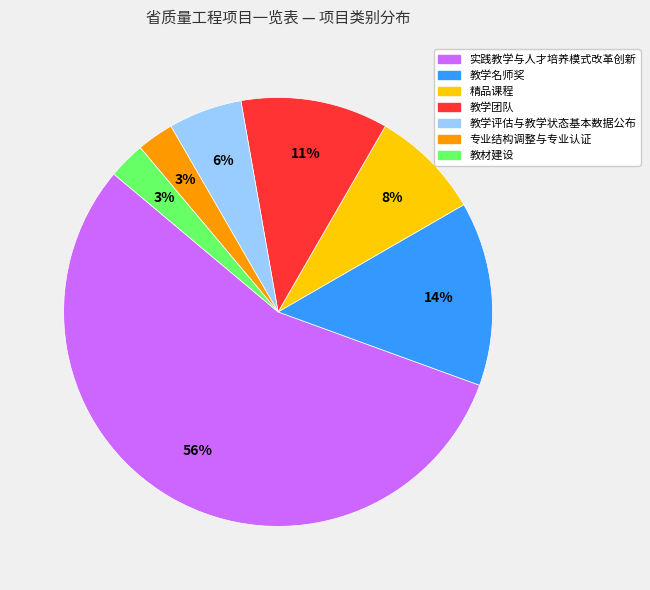

How many segments does this pie chart have?

7